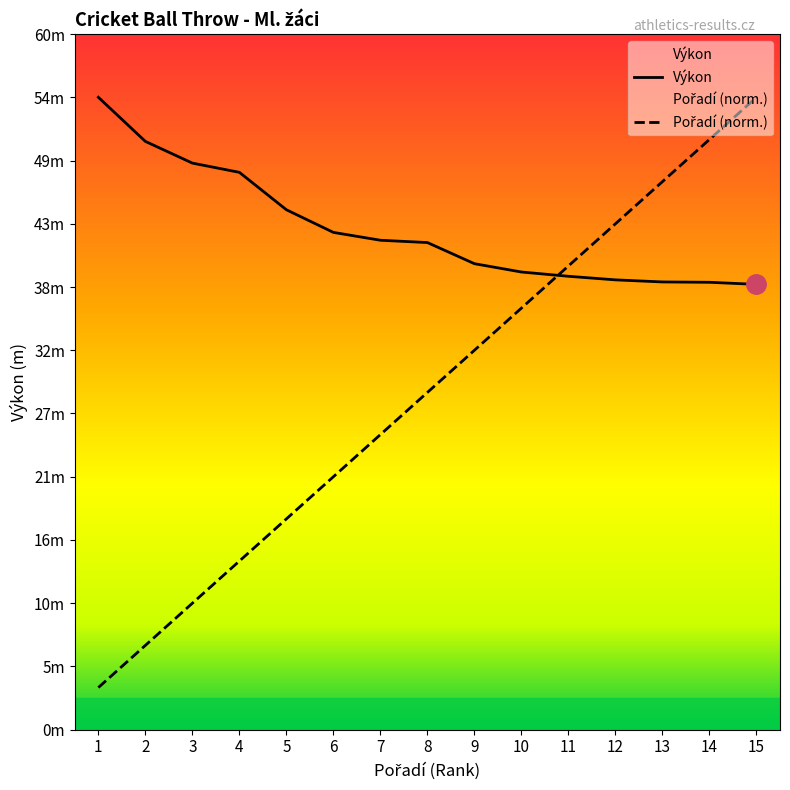

What is the value of the Pořadí (norm.) point at the 5th from the left?

18.3